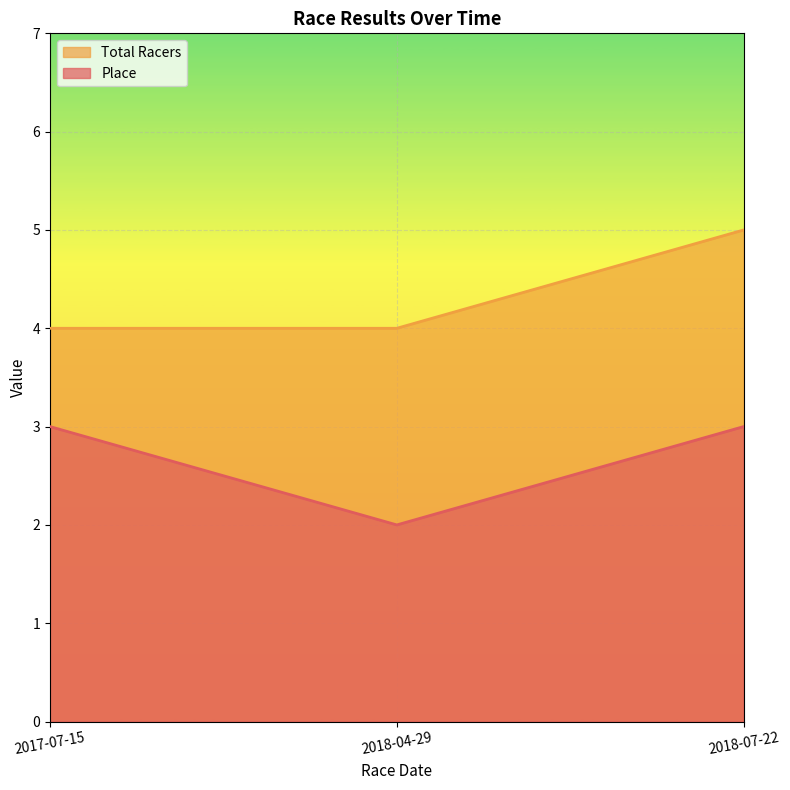

How many data points does each series have?

3